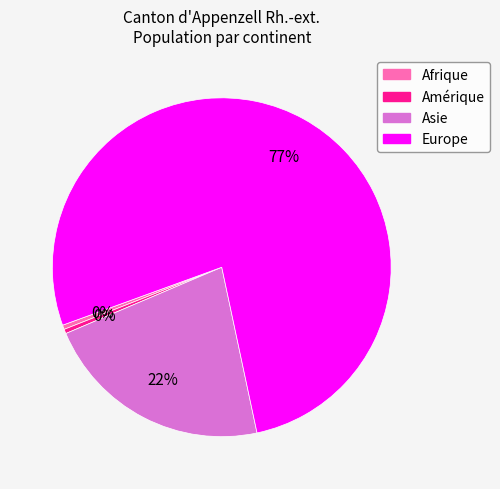

To the nearest percent, what is the average slice percentage?

25%